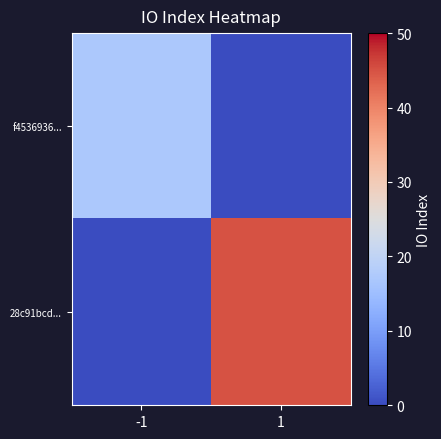

Reading left to right, transcribe all the data shown in this chart.

f4536936...: -1=17	1=0
28c91bcd...: -1=0	1=45